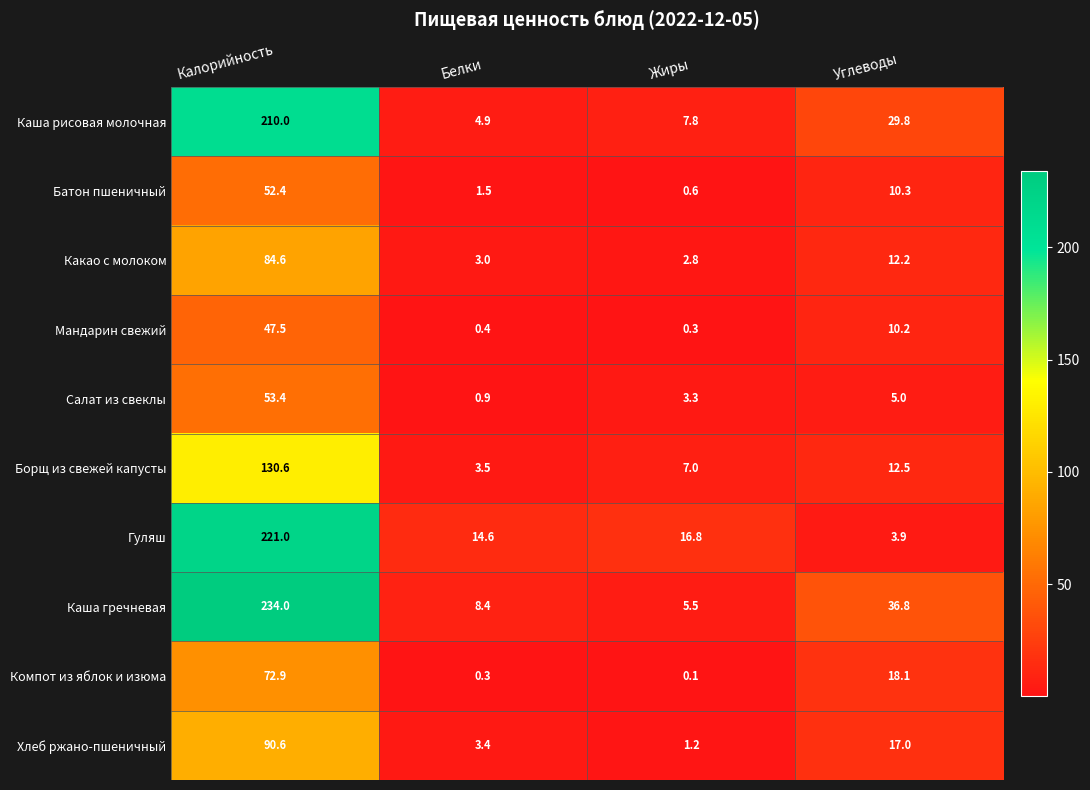

True or false: Гуляш has a value of 3.9 at Углеводы.

True